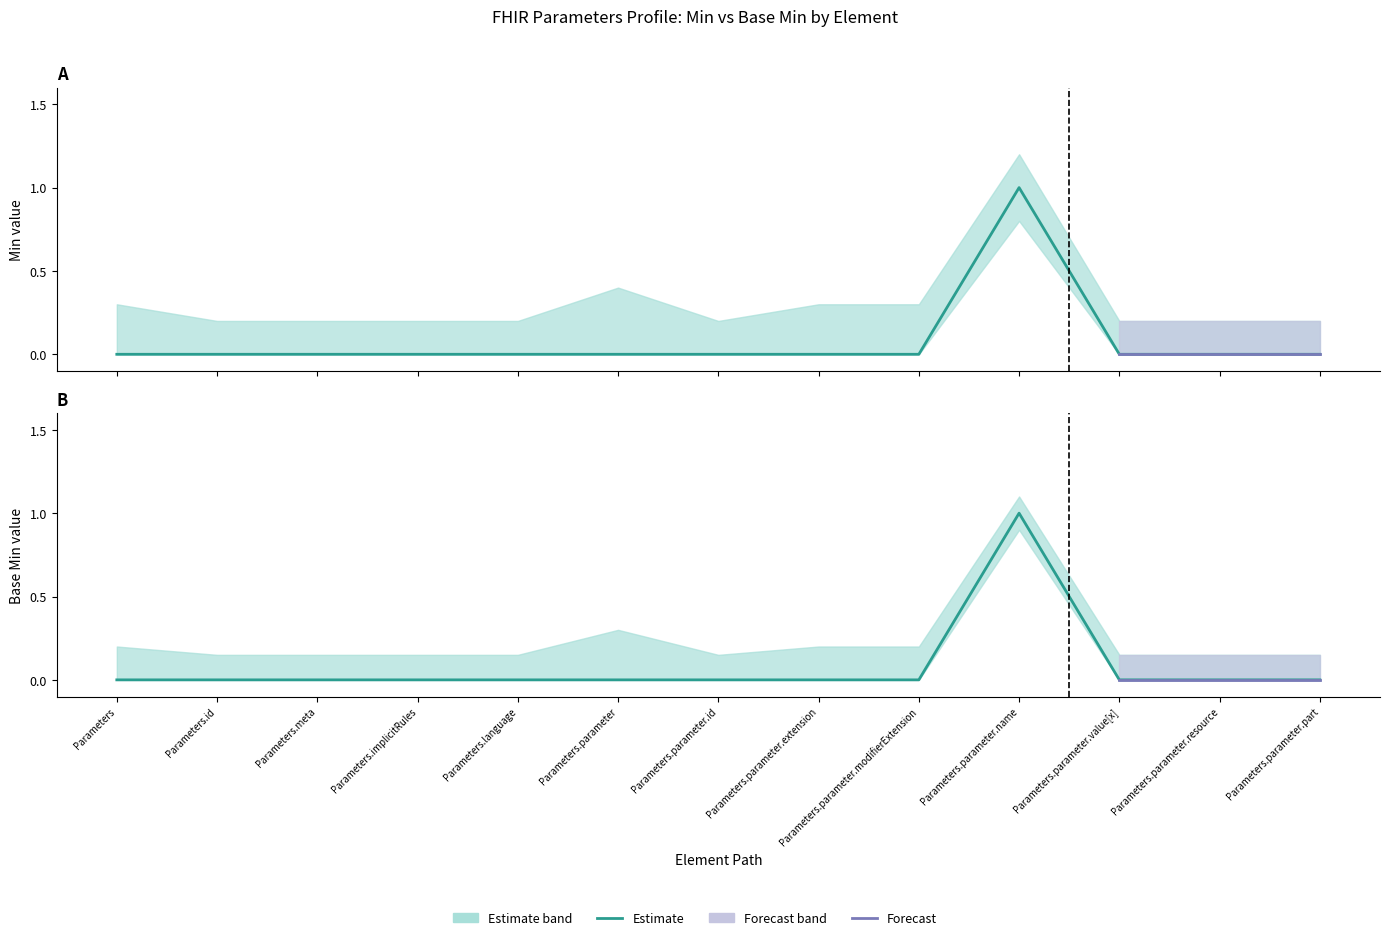

At which category does Base Min reach its first local peak?

Parameters.parameter.name